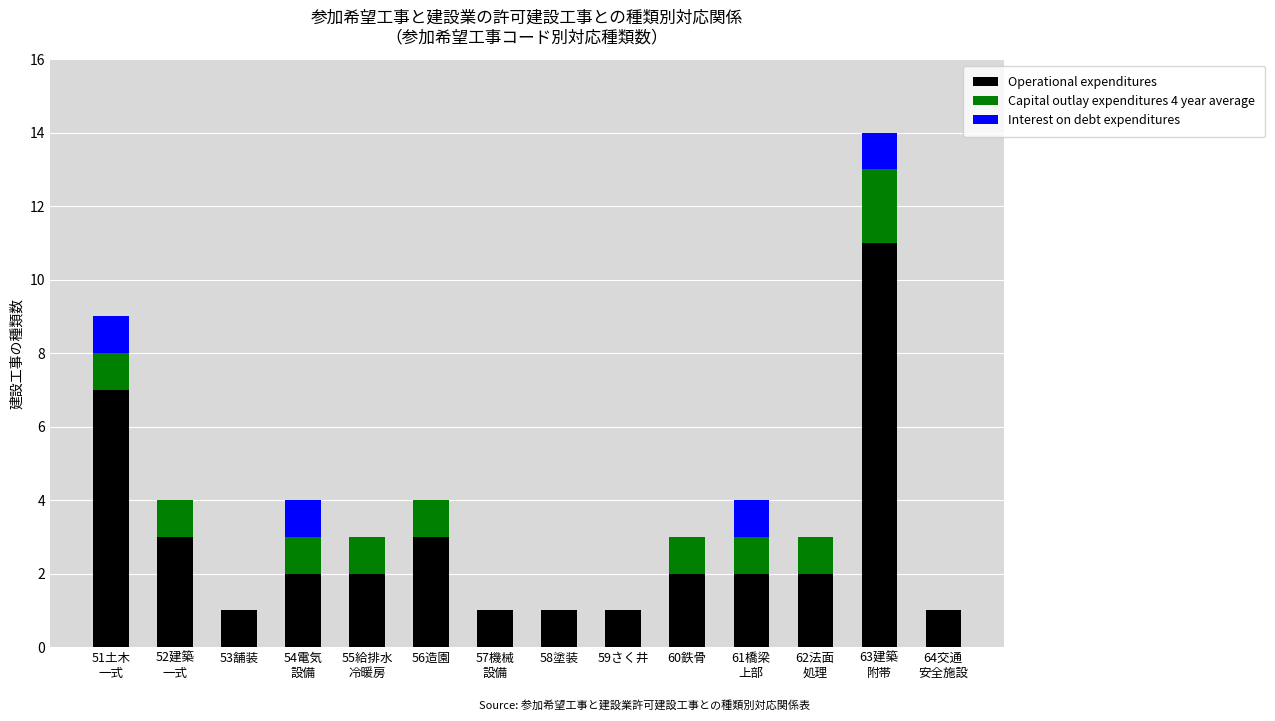

What is the highest value of the Operational expenditures series?

11